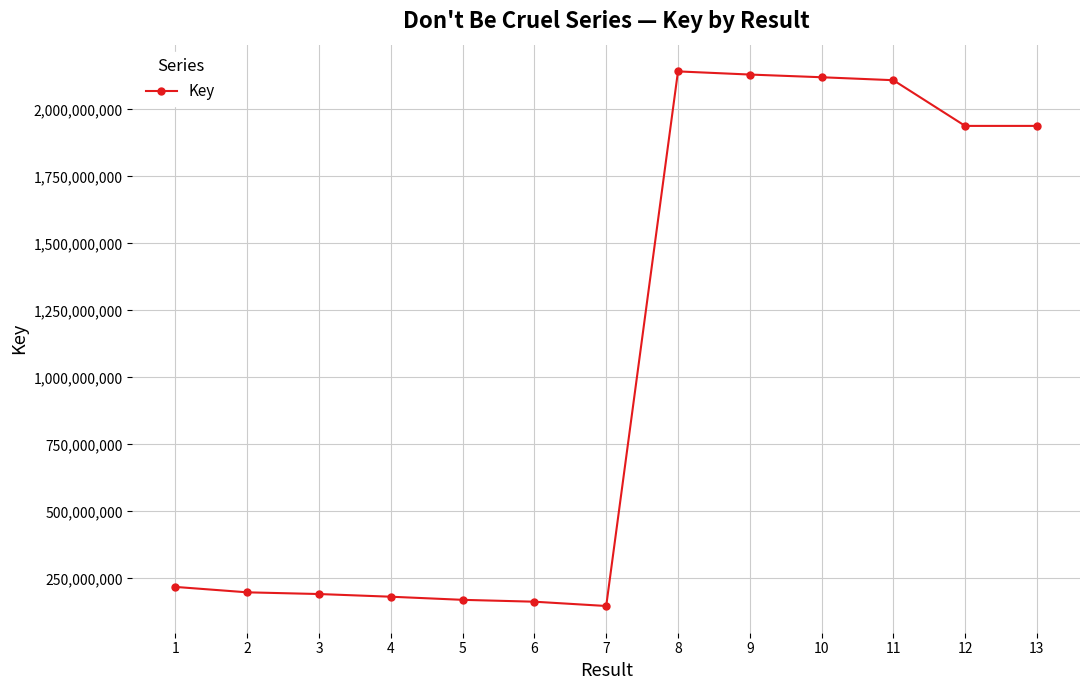

What is the maximum value shown in the chart?

2141437828